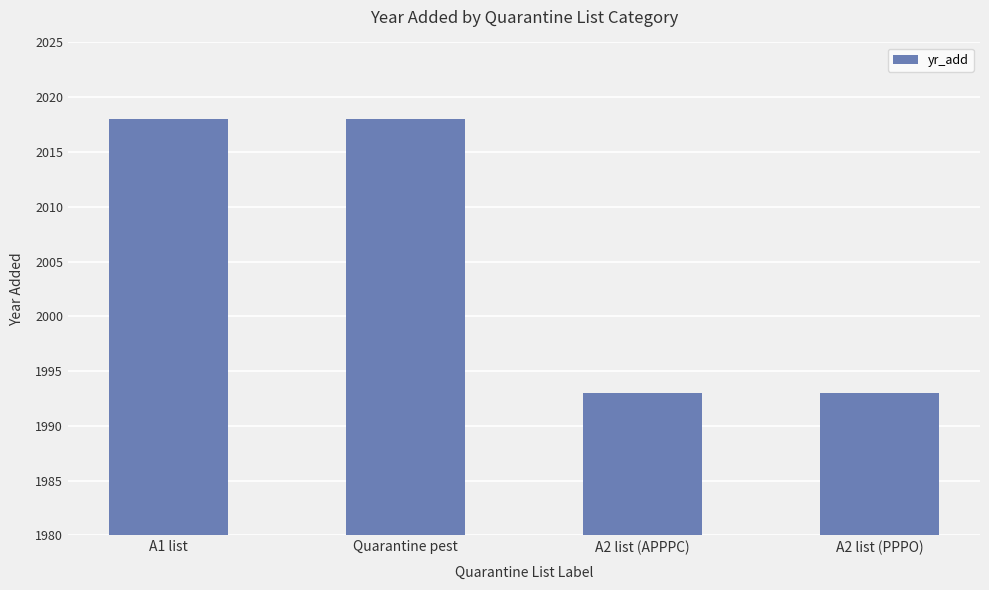

Which has a higher value, A1 list or A2 list (PPPO)?

A1 list